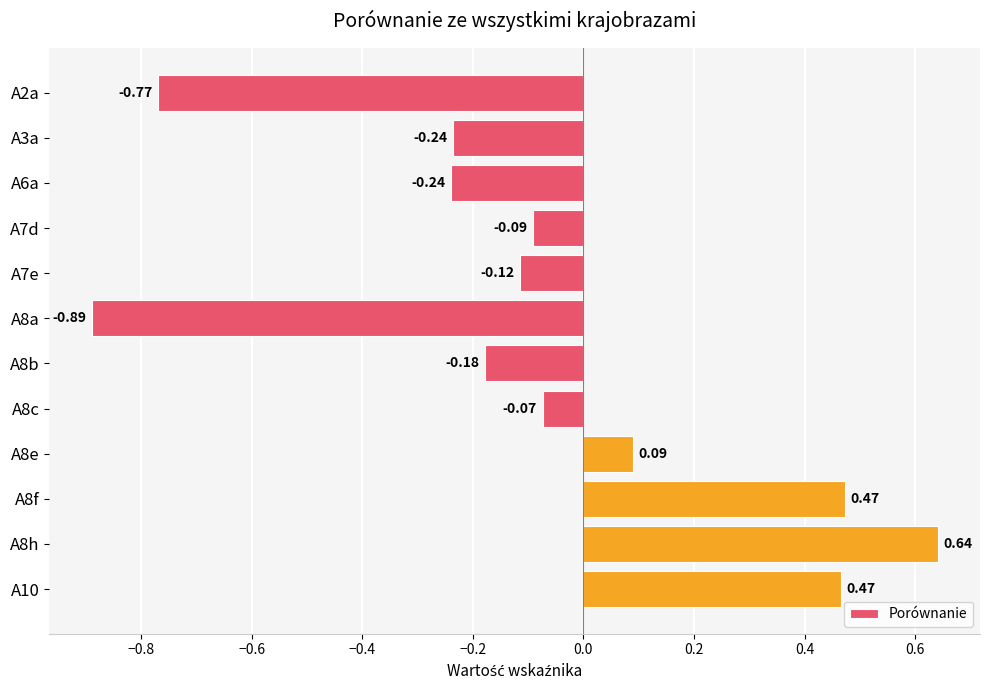

Between A7e and A8b, which is larger?

A7e